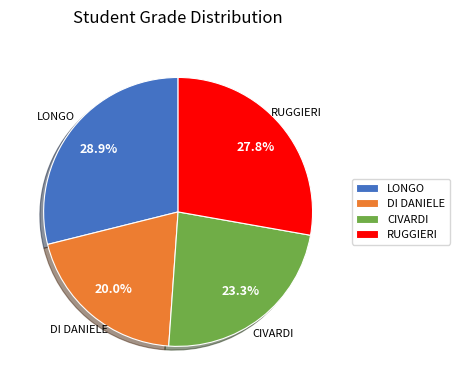

Does CIVARDI account for over 50% of the chart?

No